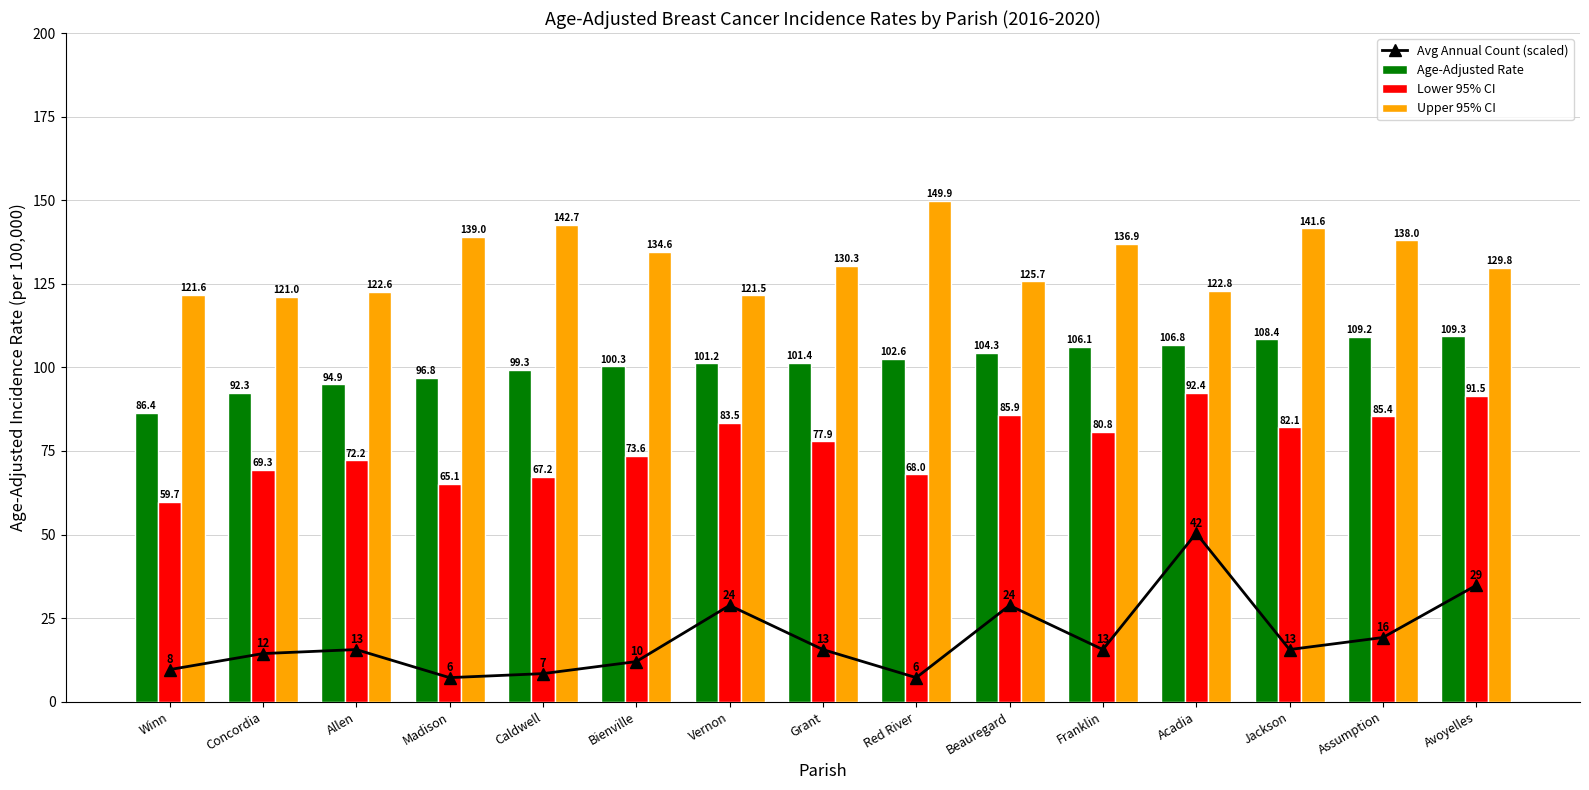

At how many categories does at least one series exceed 49?

15